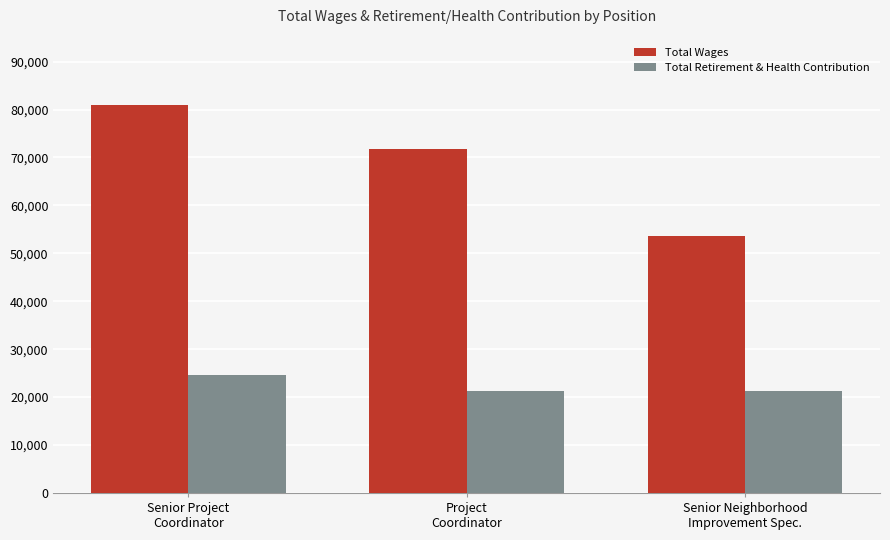

List the series in order of their peak value, highest first.

Total Wages, Total Retirement & Health Contribution